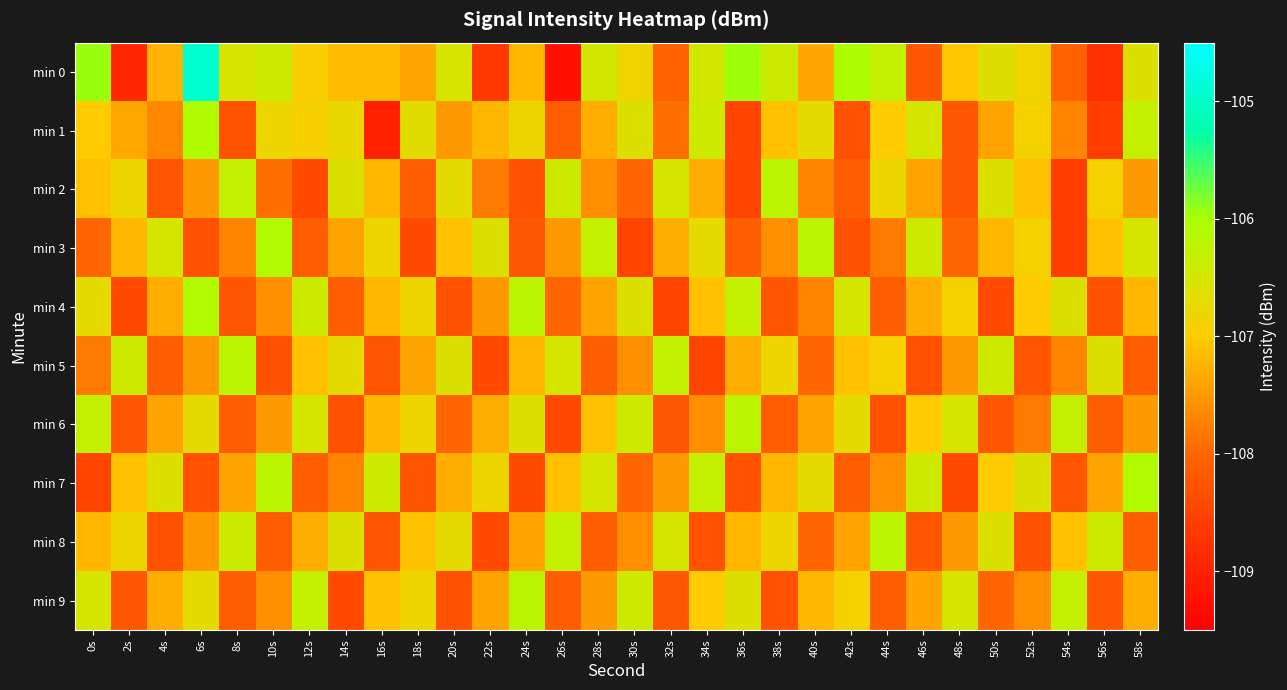

How many distinct data groups are displayed?

10